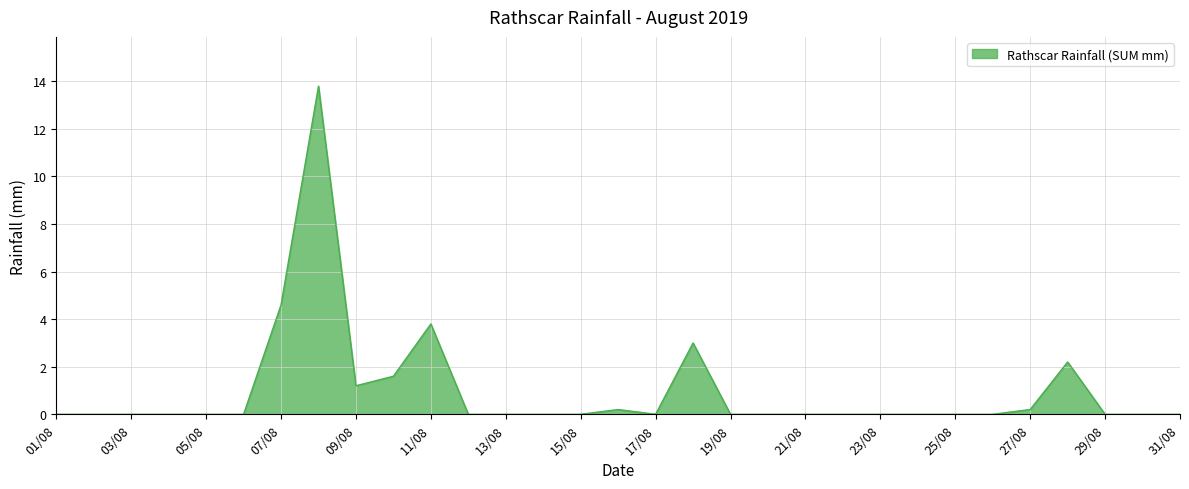

What is the difference between the maximum and minimum values?

13.8